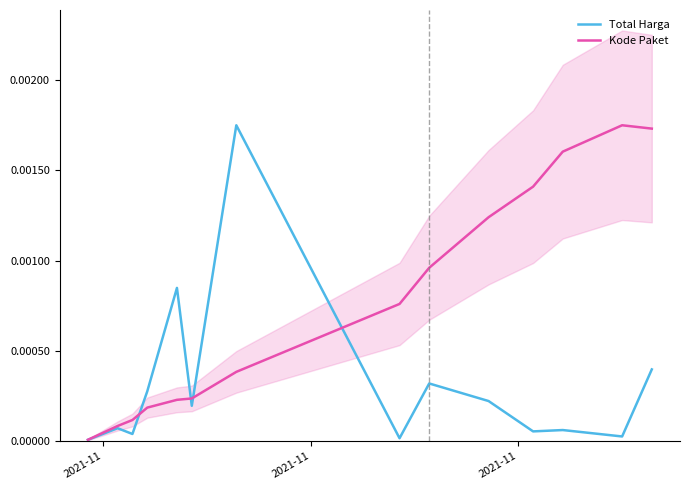

What are all the series names shown in the legend?

Total Harga, Kode Paket